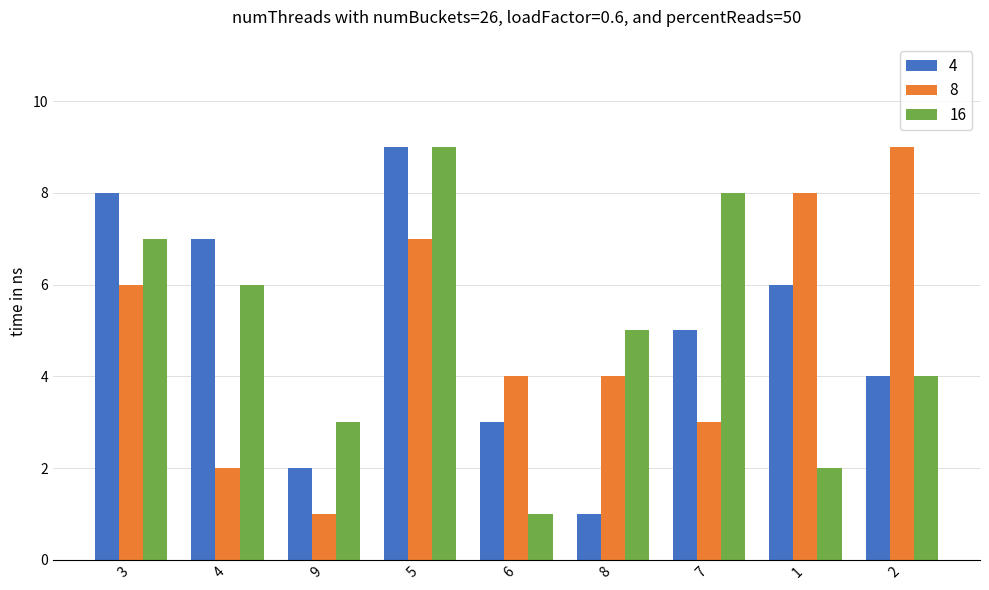

What is the spread (max minus min) of values at 8?

4